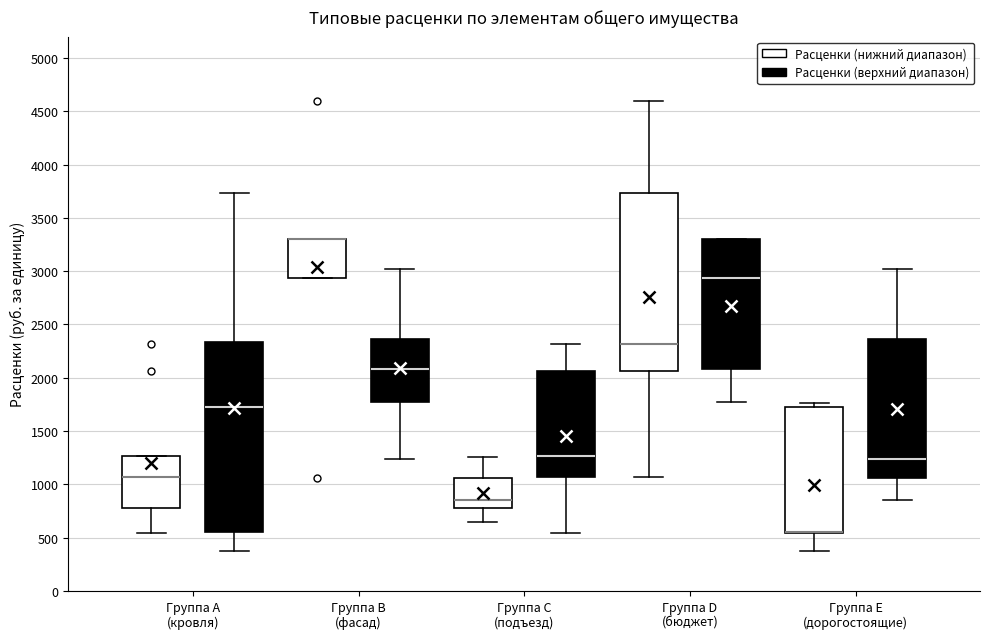

Reading left to right, read every box against the y-axis: the position of its median line, the range the box covers, and the ends of its whiskers. The values are not printed on the chart, so give them approximately, as read against the axis.

Группа A (кровля) (Расценки (нижний диапазон)): median 1050, box 800 to 1250, whiskers 550 to 1250
Группа A (кровля) (Расценки (верхний диапазон)): median 1750, box 550 to 2350, whiskers 350 to 3750
Группа B (фасад) (Расценки (нижний диапазон)): median 3300 (drawn on the box's upper edge), box 2950 to 3300, whiskers 2950 to 3300
Группа B (фасад) (Расценки (верхний диапазон)): median 2100, box 1750 to 2350, whiskers 1250 to 3000
Группа C (подъезд) (Расценки (нижний диапазон)): median 850, box 800 to 1050, whiskers 650 to 1250
Группа C (подъезд) (Расценки (верхний диапазон)): median 1250, box 1050 to 2050, whiskers 550 to 2300
Группа D (бюджет) (Расценки (нижний диапазон)): median 2300, box 2050 to 3750, whiskers 1050 to 4600
Группа D (бюджет) (Расценки (верхний диапазон)): median 2950, box 2100 to 3300, whiskers 1750 to 3300
Группа E (дорогостоящие) (Расценки (нижний диапазон)): median 550 (drawn on the box's lower edge), box 550 to 1750, whiskers 350 to 1750 (just above the box's upper edge)
Группа E (дорогостоящие) (Расценки (верхний диапазон)): median 1250, box 1050 to 2350, whiskers 850 to 3000